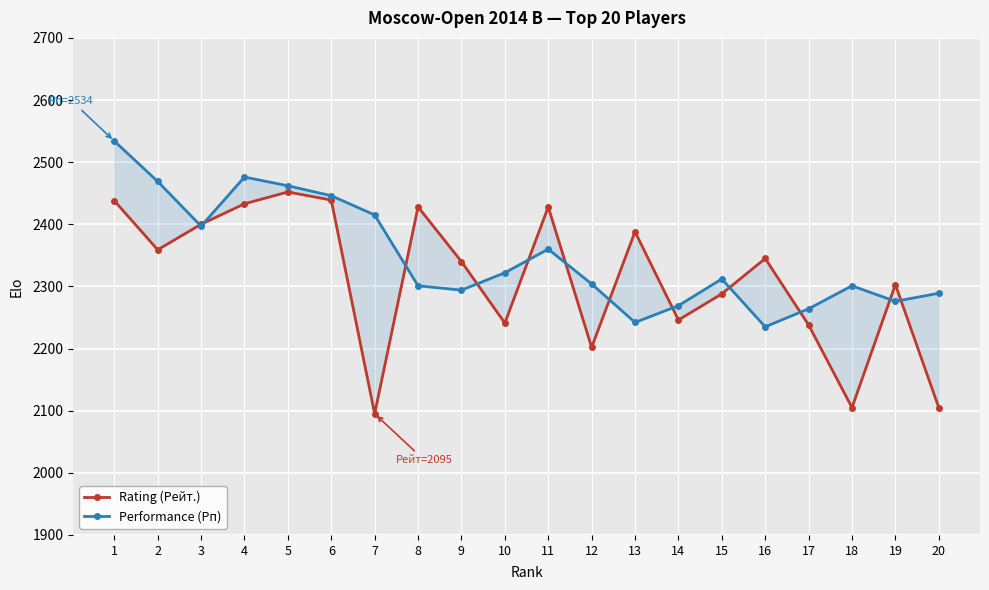

Is the value of Rating (Рейт.) at 19 greater than the value of Performance (Рп) at 14?

Yes